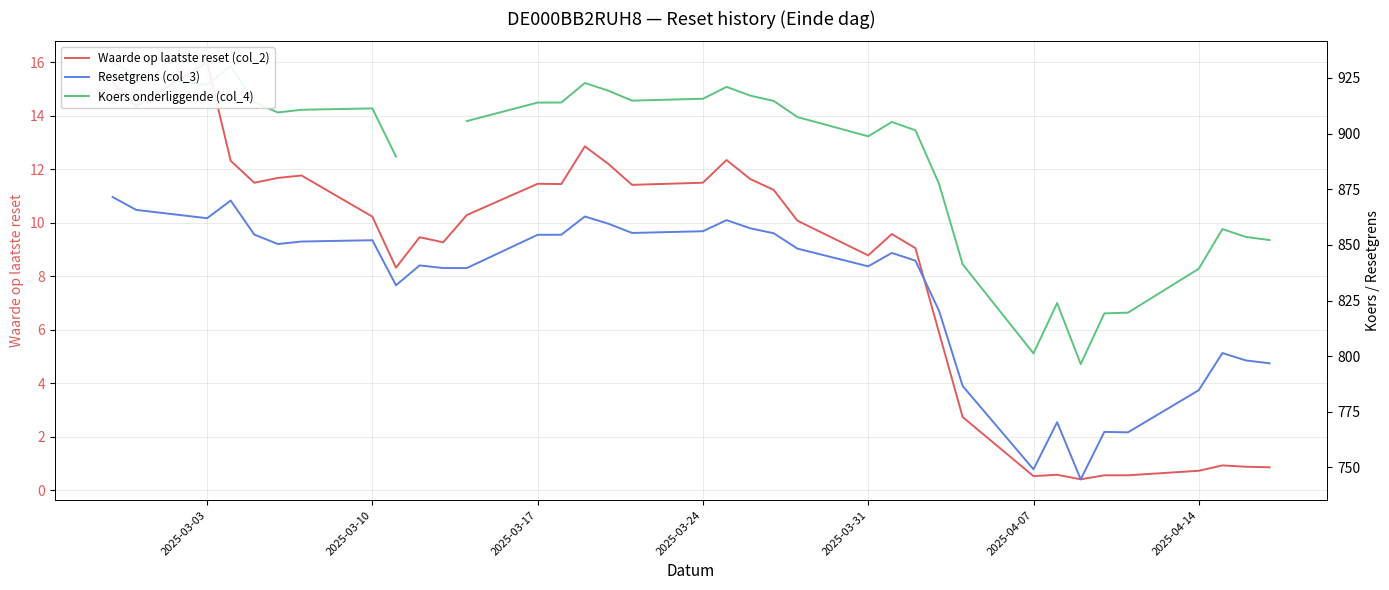

How many lines are shown in the chart?

3